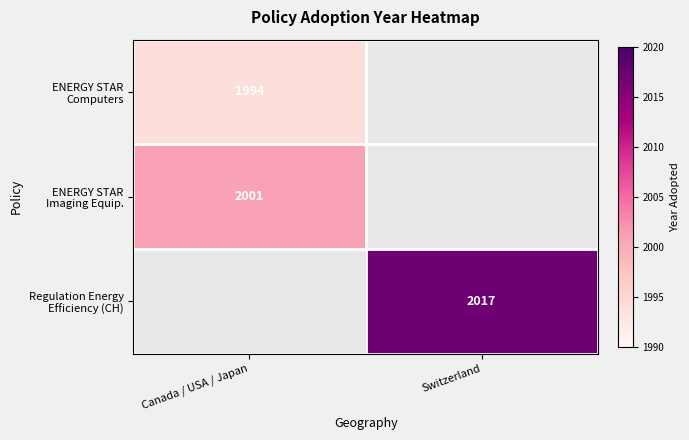

At how many categories does at least one series exceed 2003?

1